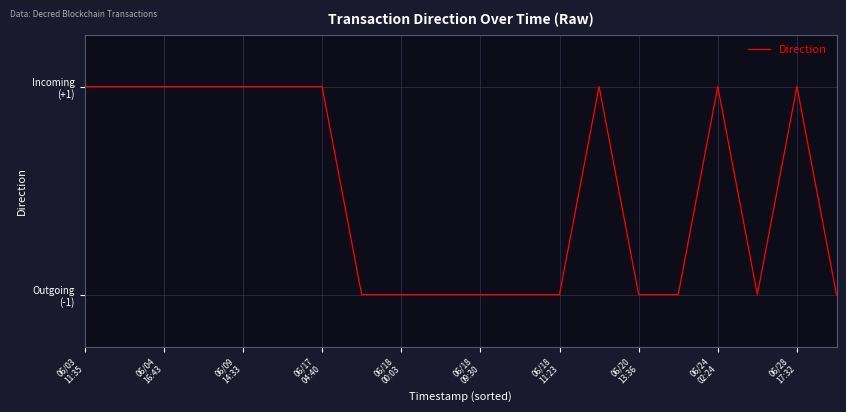

Which label corresponds to the smallest value in the chart?

06/20
13:36